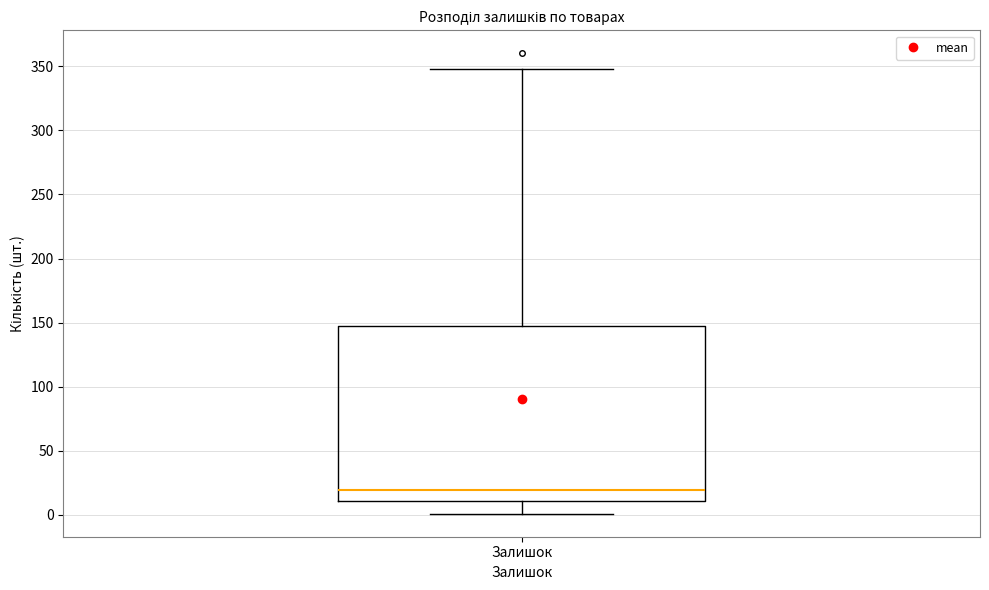

Where is the upper edge of the box for Залишок on the y-axis? The values are not printed on the chart, so give them approximately, as read against the axis.

145